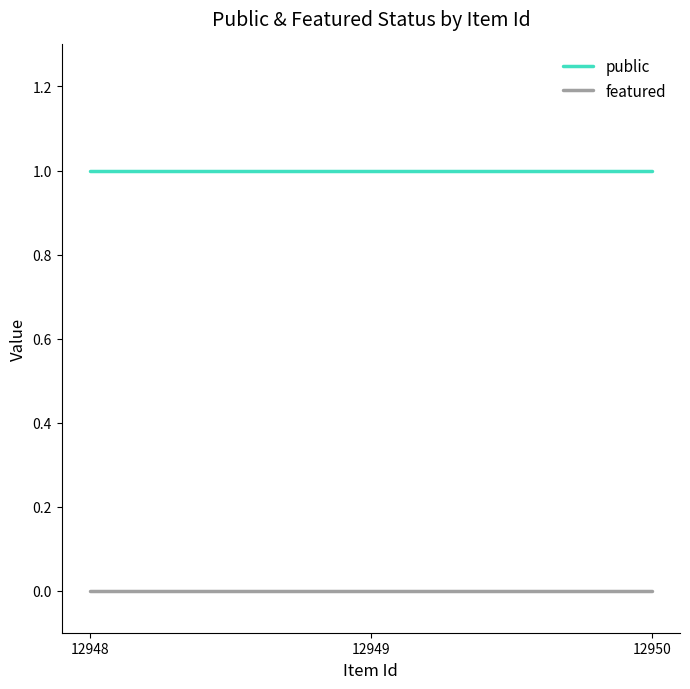

What is the sum of all public values?

3